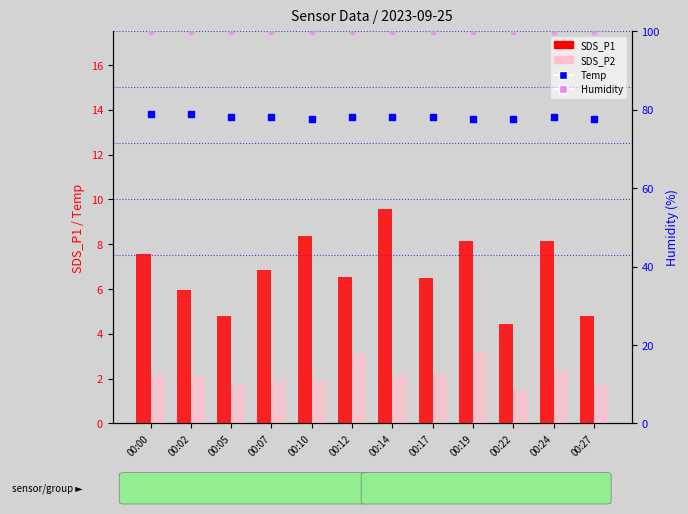

Which series has the largest total across all categories?

Humidity